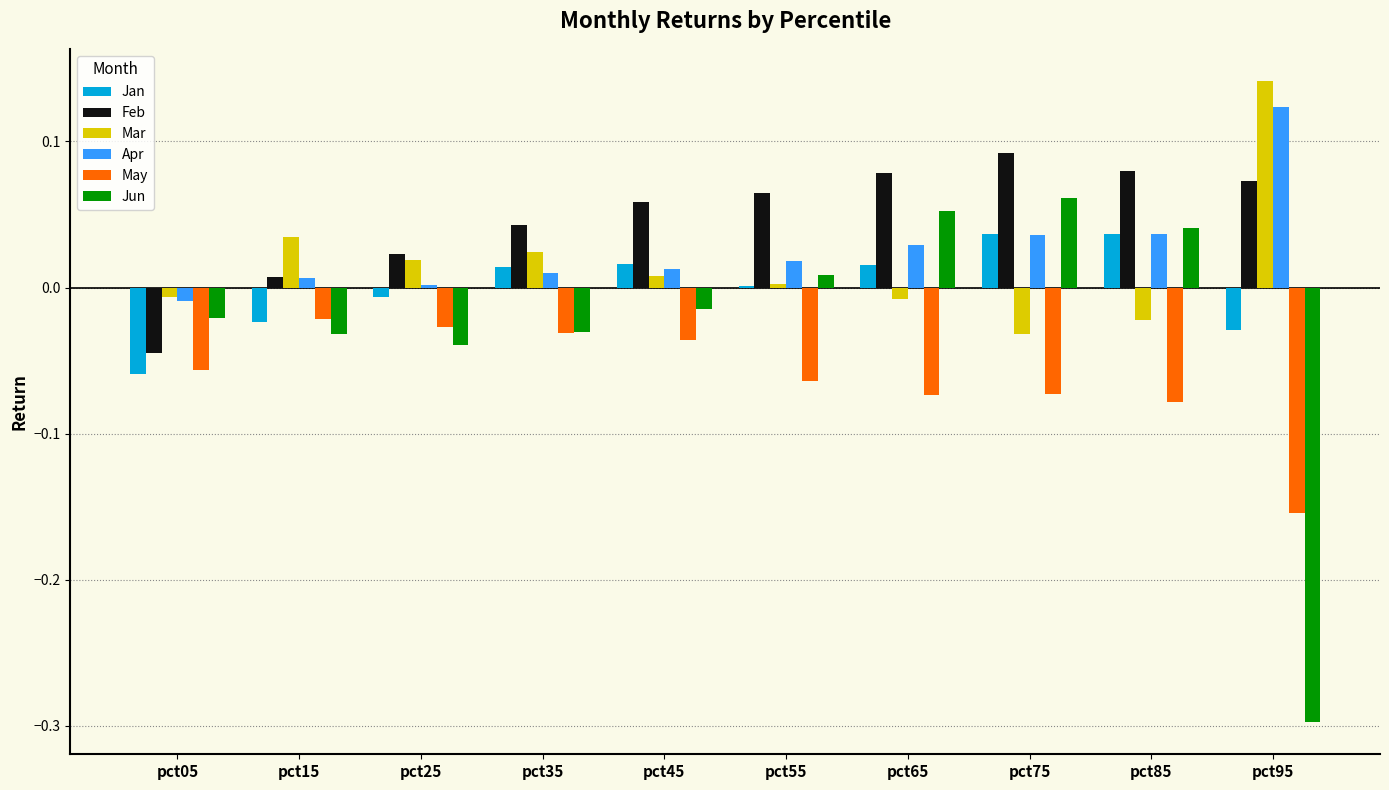

What are all the series names shown in the legend?

Jan, Feb, Mar, Apr, May, Jun